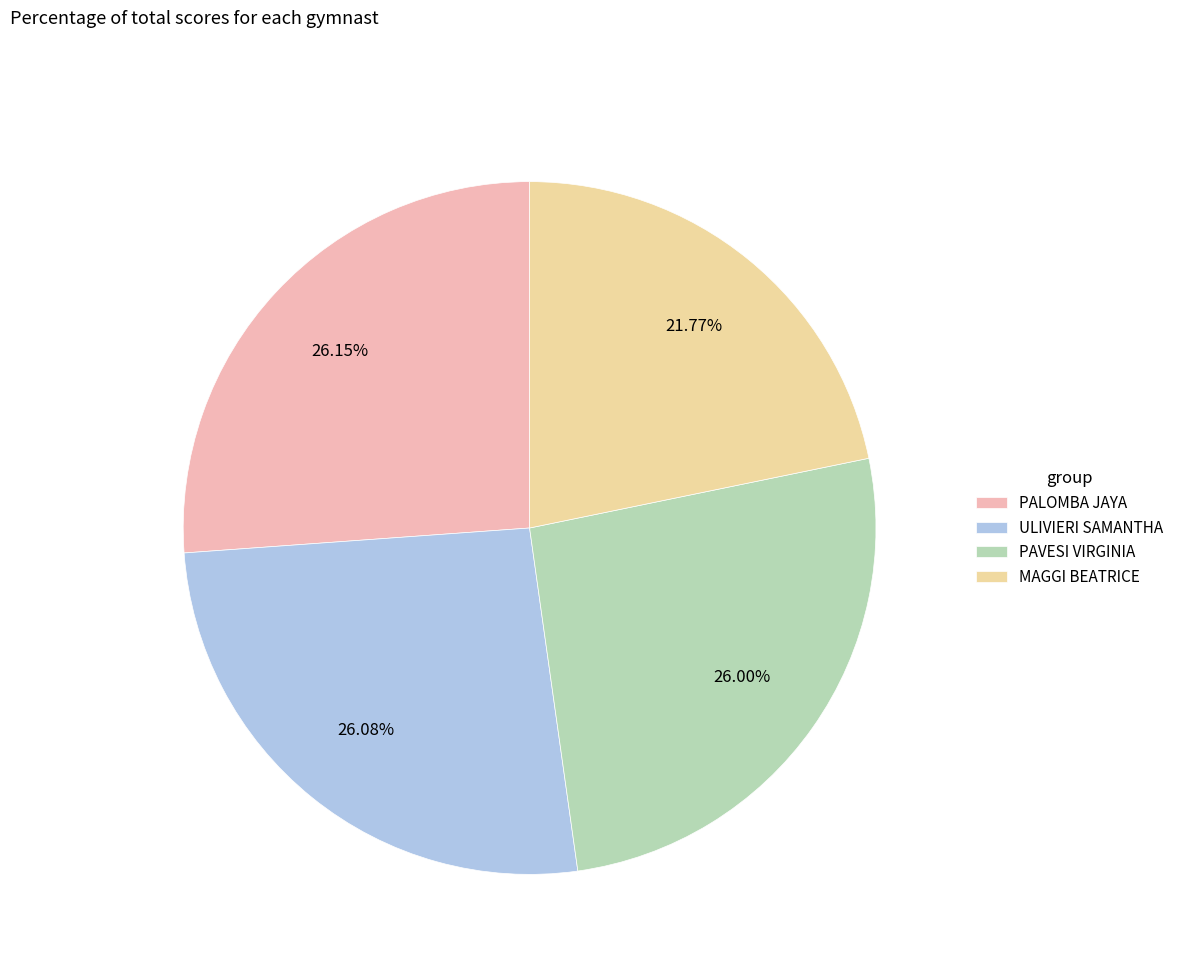

Which slice is the smallest?

MAGGI BEATRICE